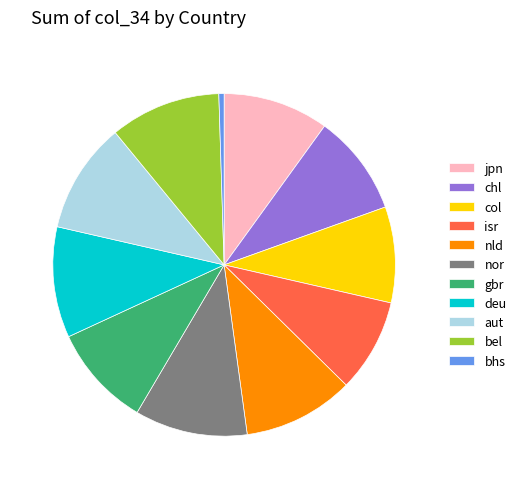

Which slice is the smallest?

bhs